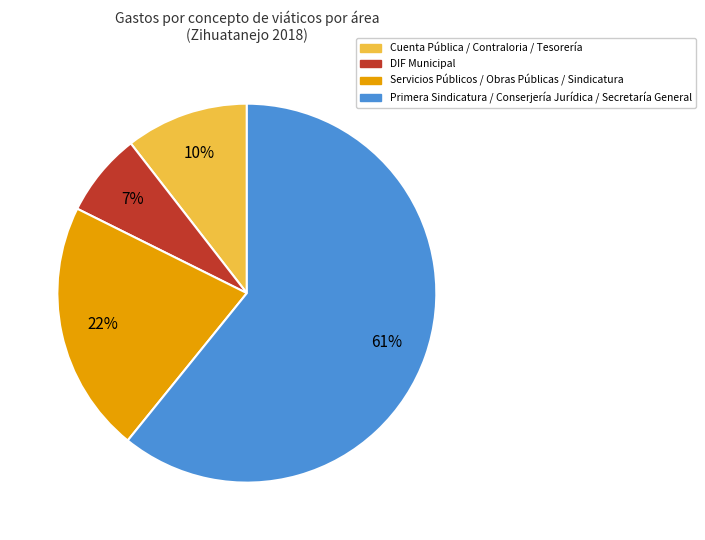

Does any single category account for the majority?

Yes